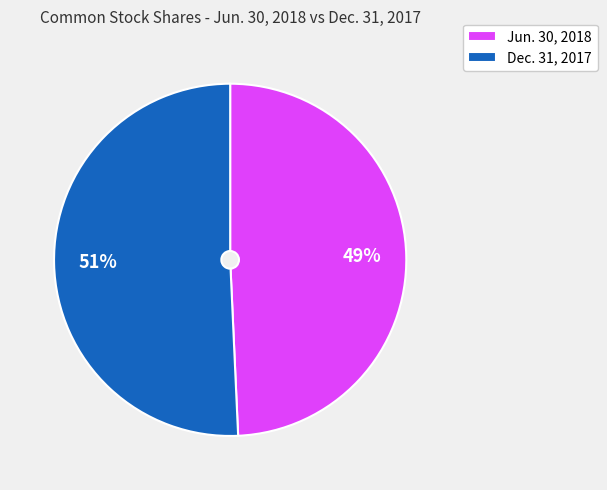

What is the ratio of the value at Jun. 30, 2018 to the value at Dec. 31, 2017?

1.0